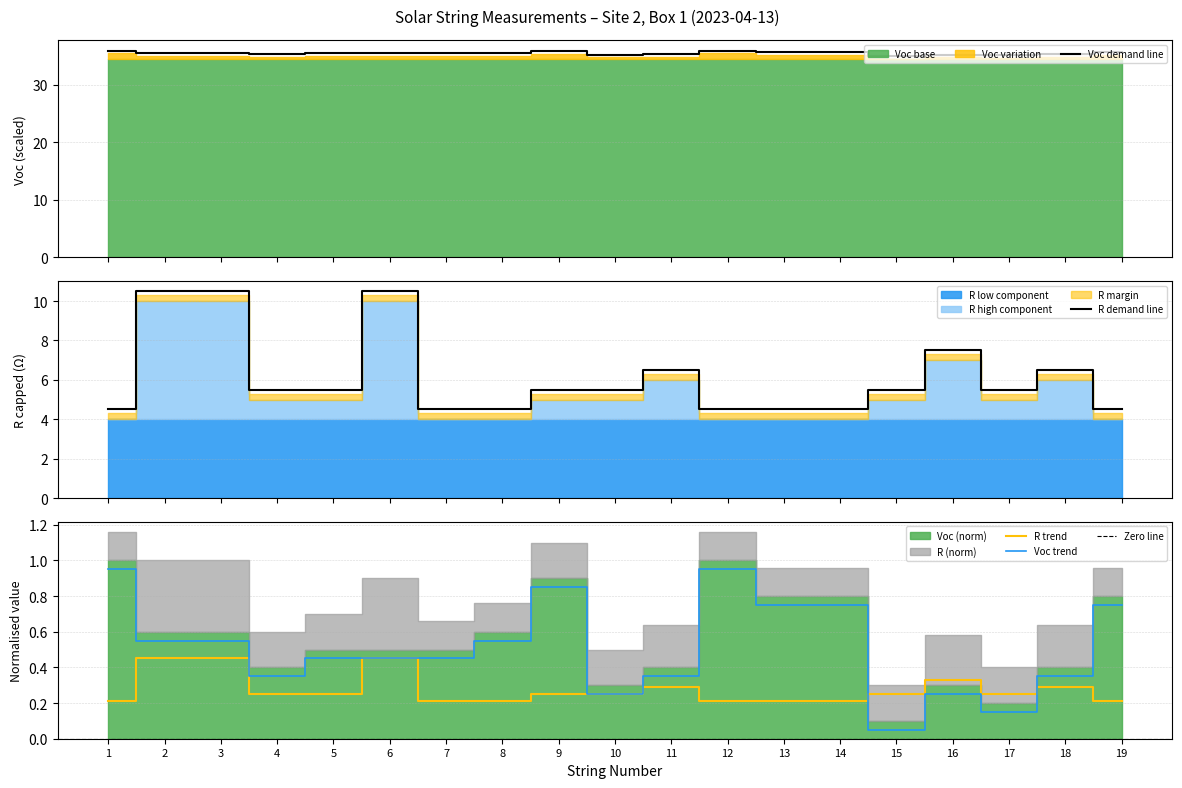

What is the greatest value displayed?

35.9